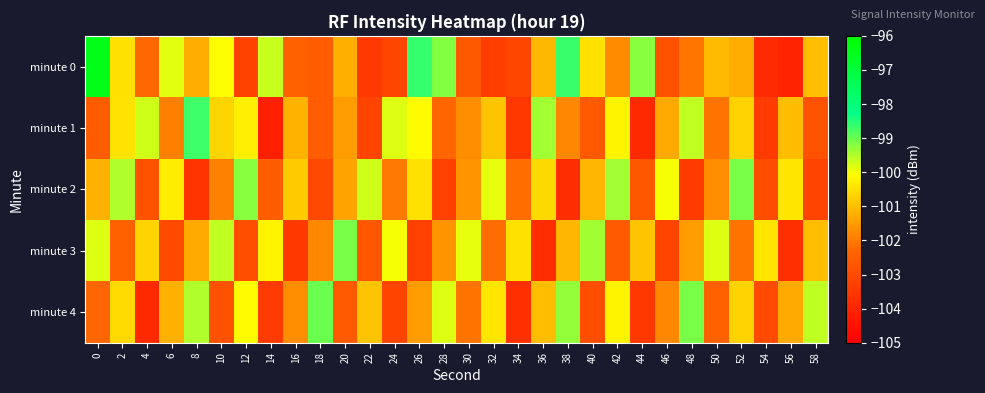

Reading left to right, what are all the values shown in this chart?

minute 0: 0=-96.4	2=-100.5	4=-102.3	6=-99.9	8=-101.3	10=-100.0	12=-103.2	14=-99.7	16=-102.4	18=-102.5	20=-101.2	22=-103.4	24=-103.1	26=-98.6	28=-99.2	30=-102.6	32=-103.3	34=-103.1	36=-101.1	38=-98.7	40=-100.5	42=-101.7	44=-99.2	46=-102.8	48=-102.1	50=-101.1	52=-101.3	54=-103.8	56=-104.1	58=-101.0
minute 1: 0=-102.6	2=-100.4	4=-99.7	6=-101.9	8=-98.7	10=-100.7	12=-100.3	14=-104.1	16=-101.1	18=-102.5	20=-101.5	22=-103.2	24=-99.8	26=-100.1	28=-102.3	30=-101.7	32=-100.9	34=-103.5	36=-99.4	38=-101.8	40=-102.6	42=-100.2	44=-103.9	46=-101.3	48=-99.6	50=-102.1	52=-100.7	54=-103.4	56=-101.0	58=-102.8
minute 2: 0=-101.2	2=-99.5	4=-102.8	6=-100.3	8=-103.6	10=-101.9	12=-99.2	14=-102.5	16=-100.8	18=-103.1	20=-101.4	22=-99.7	24=-102.0	26=-100.5	28=-103.3	30=-101.6	32=-99.9	34=-102.2	36=-100.6	38=-103.8	40=-101.1	42=-99.4	44=-102.7	46=-100.0	48=-103.4	50=-101.7	52=-99.1	54=-102.9	56=-100.4	58=-103.2
minute 3: 0=-99.8	2=-102.4	4=-100.7	6=-103.0	8=-101.3	10=-99.6	12=-102.9	14=-100.2	16=-103.5	18=-101.8	20=-99.1	22=-102.7	24=-100.0	26=-103.3	28=-101.6	30=-99.9	32=-102.2	34=-100.5	36=-103.8	38=-101.1	40=-99.4	42=-102.6	44=-100.9	46=-103.2	48=-101.5	50=-99.8	52=-102.1	54=-100.4	56=-103.7	58=-101.0
minute 4: 0=-102.3	2=-100.6	4=-103.9	6=-101.2	8=-99.5	10=-102.8	12=-100.1	14=-103.4	16=-101.7	18=-99.0	20=-102.6	22=-100.9	24=-103.2	26=-101.5	28=-99.8	30=-102.1	32=-100.4	34=-103.7	36=-101.0	38=-99.3	40=-102.9	42=-100.2	44=-103.5	46=-101.8	48=-99.1	50=-102.4	52=-100.7	54=-103.0	56=-101.3	58=-99.6